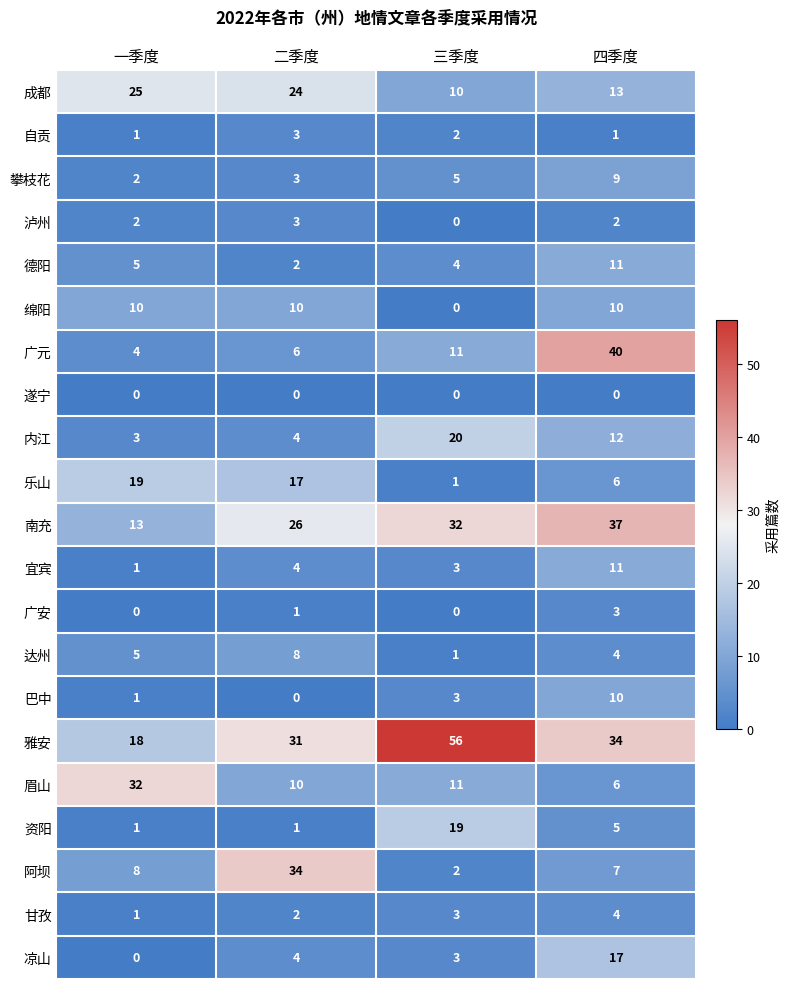

What is the total value across all series at 一季度?

151